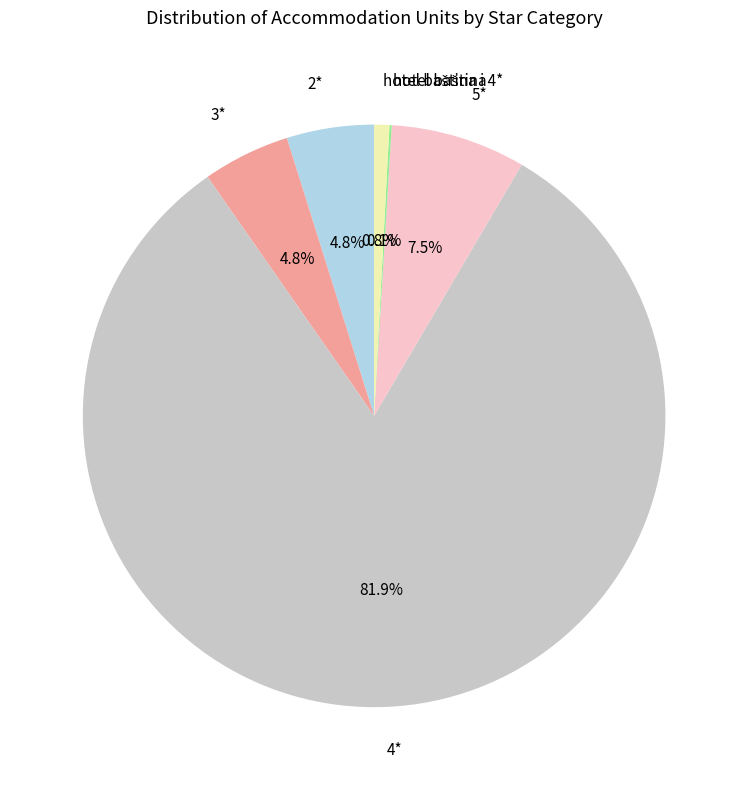

What is the largest slice in the pie chart?

4*